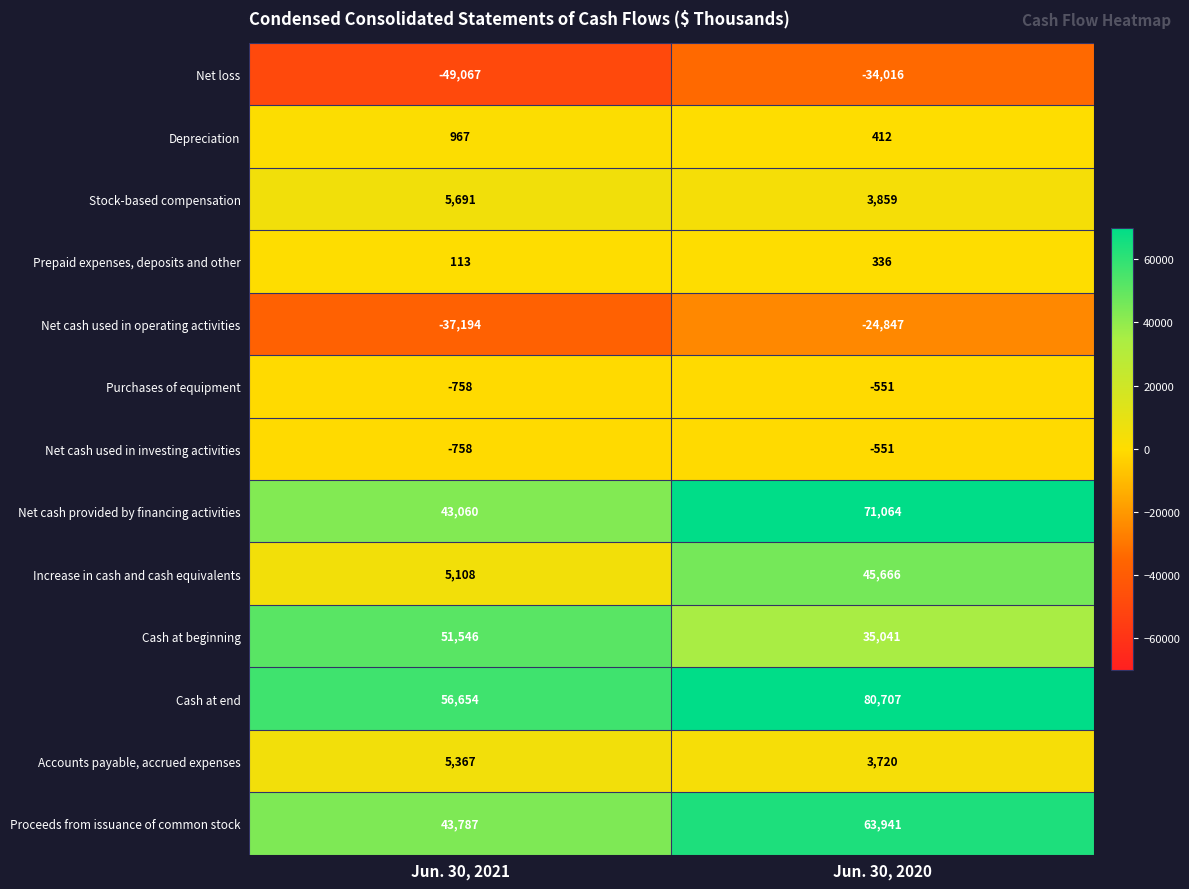

Is it true that Net cash used in investing activities equals -748 at Jun. 30, 2020?

False